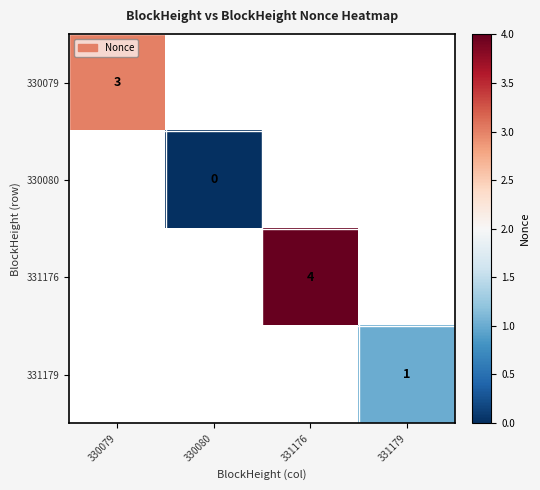

True or false: 330079 has a value of 3 at 330079.

True